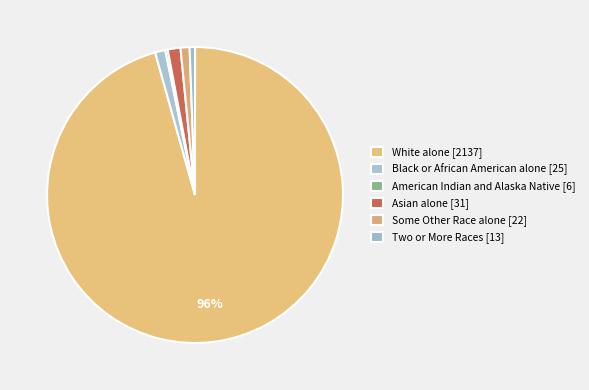

Combined, what portion of the pie is White alone [2137] and American Indian and Alaska Native [6]?

95.9%